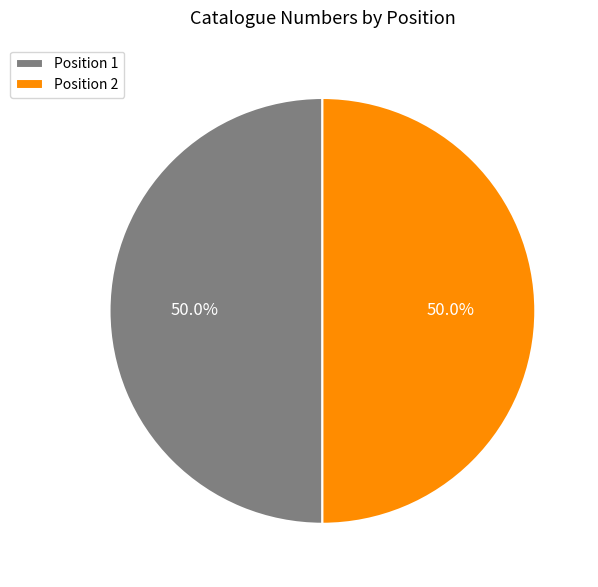

What percentage do Position 2 and Position 1 together represent?

100.0%